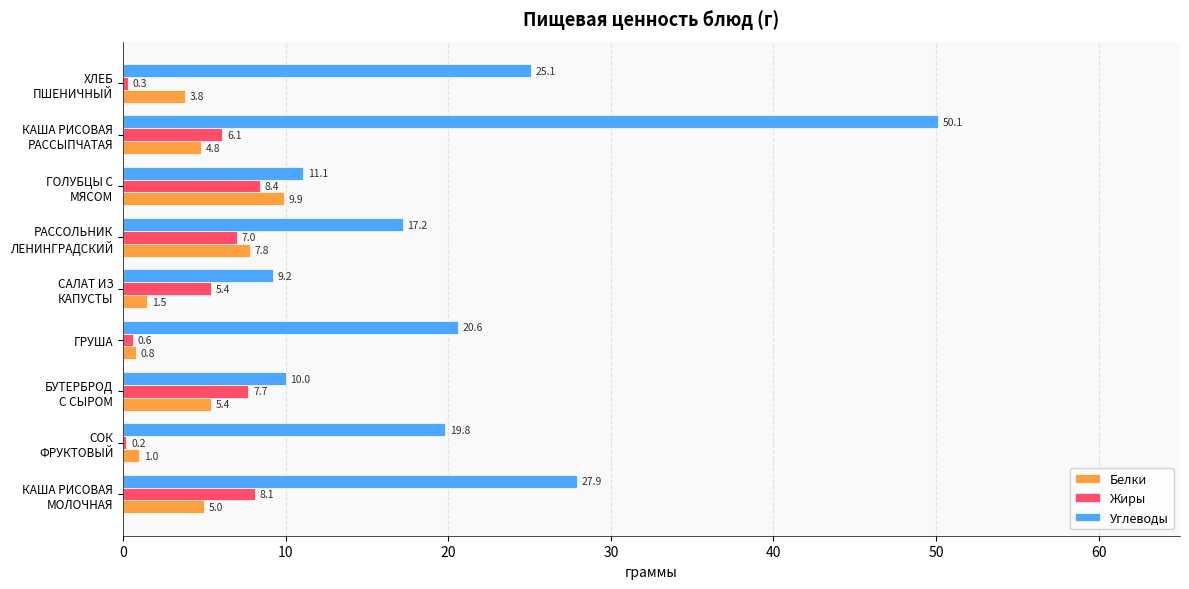

What is the smallest value displayed?

0.2